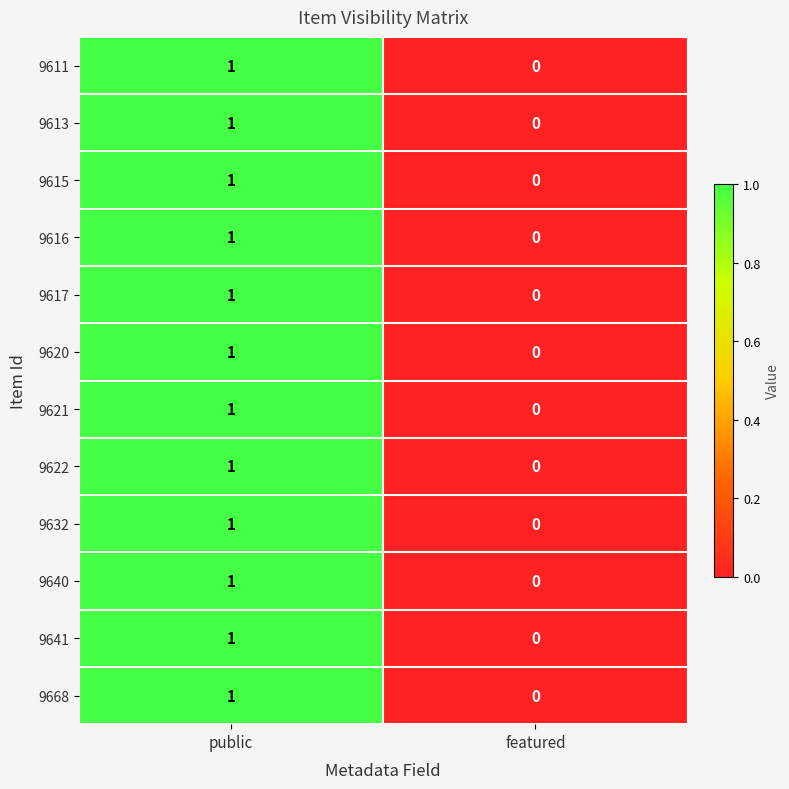

Where is 9621 nearest to the value 0?

featured